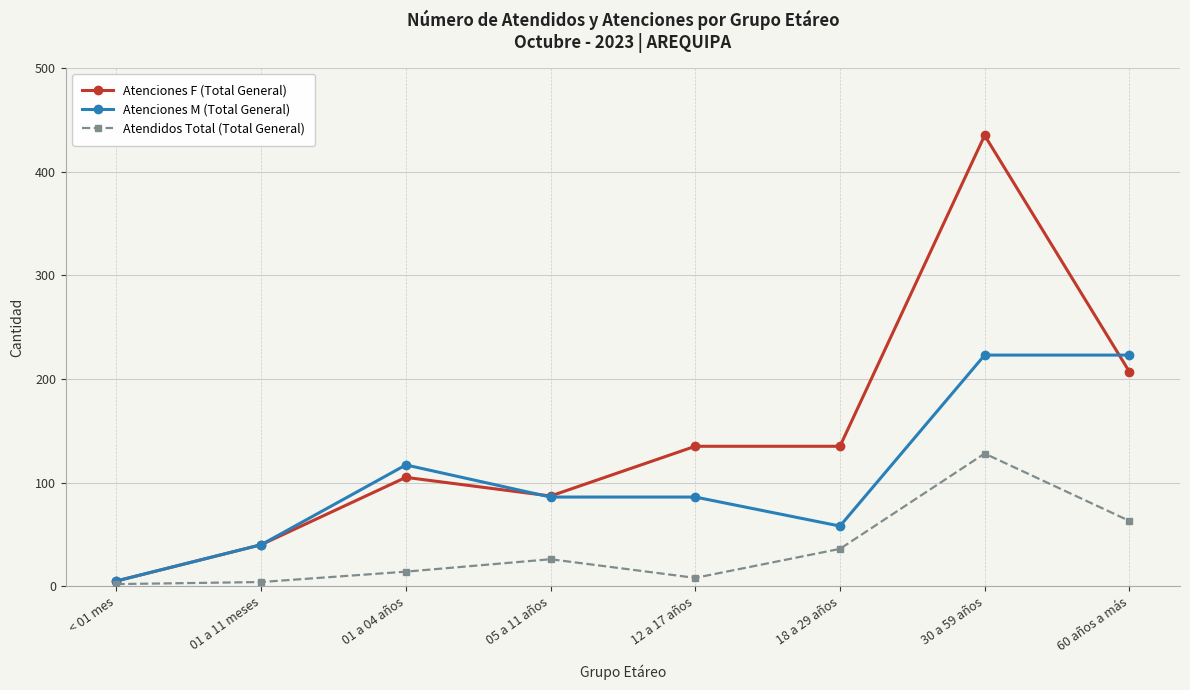

True or false: Atenciones M (Total General) has more than 0 points higher than both neighbors.

True